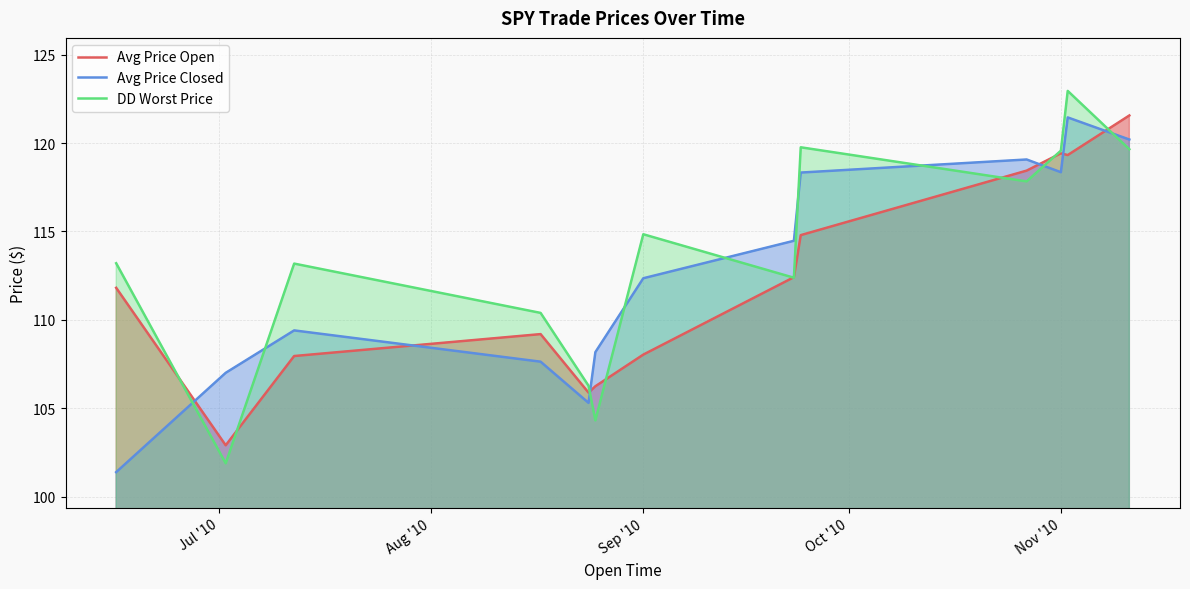

True or false: Avg Price Open has a value of 56.6 at Sep '10.

False